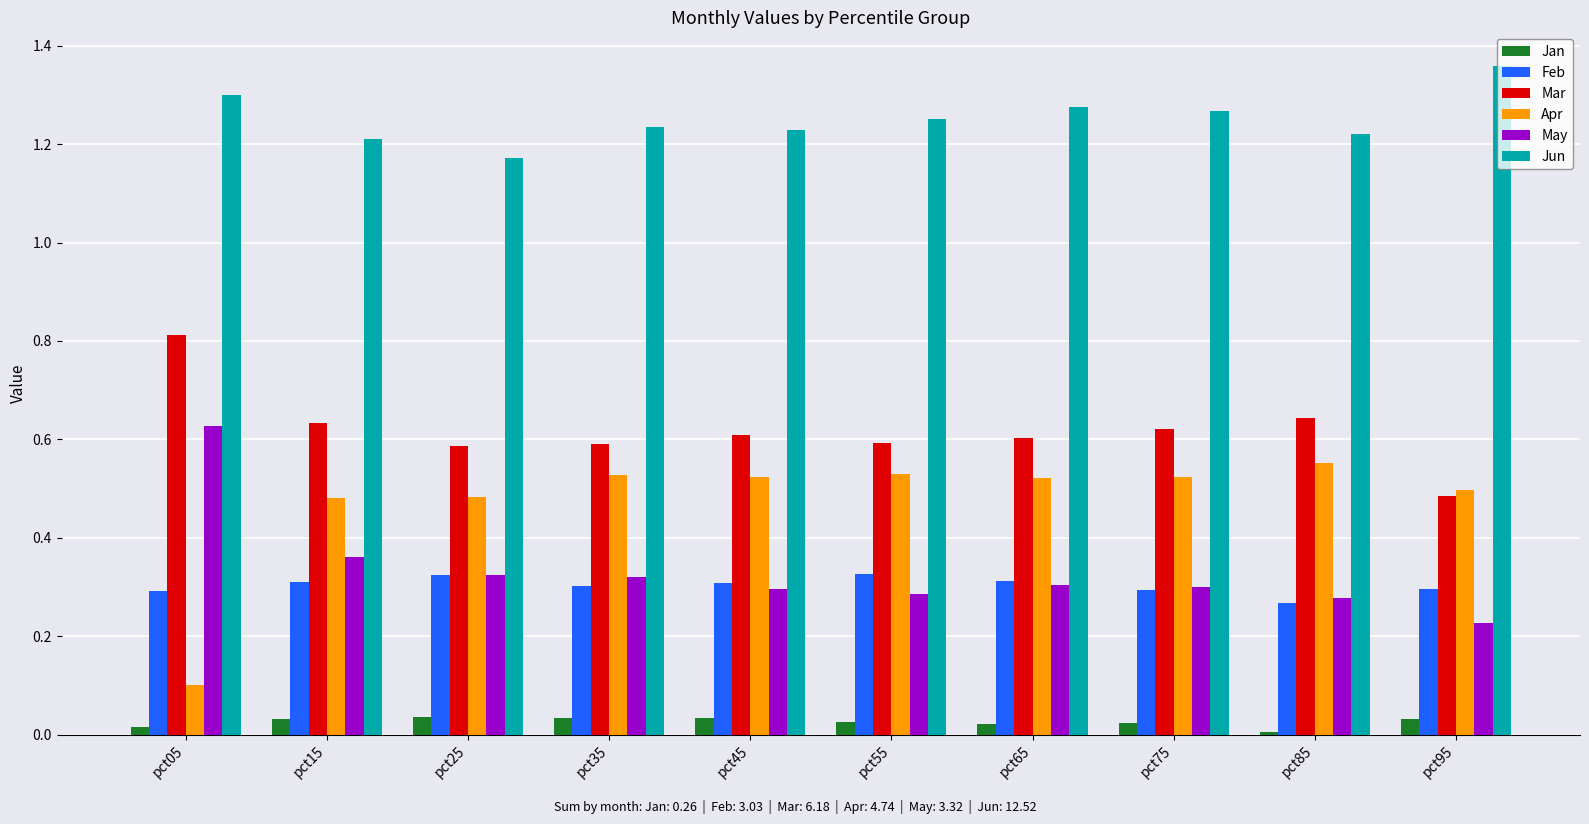

Which label corresponds to the largest value in the chart?

pct95